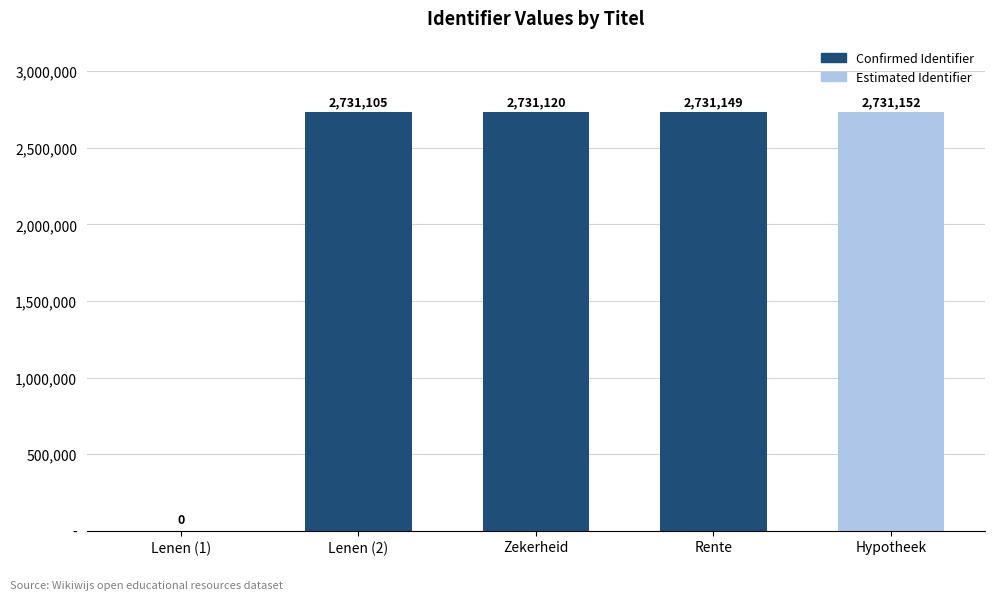

The chart shows a value of 1595114 at Rente. True or false?

False